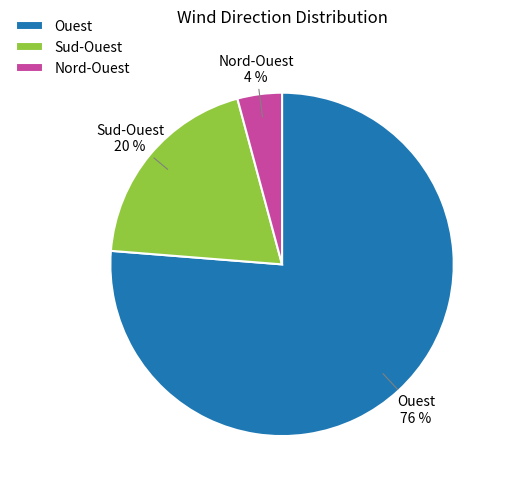

Count the number of slices in the pie.

3